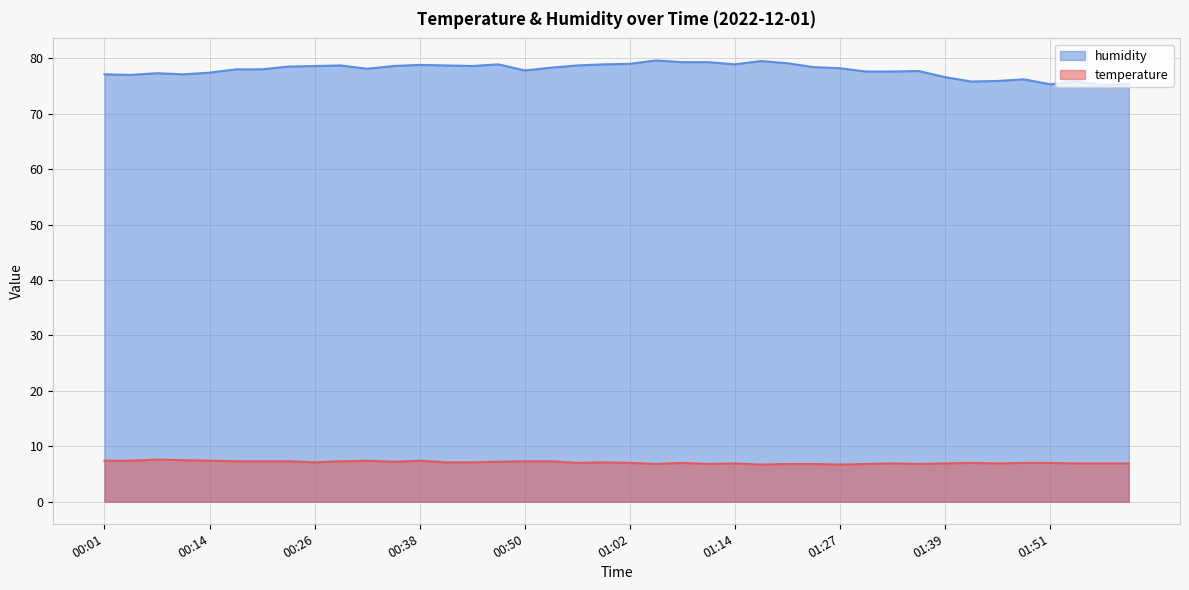

True or false: humidity and temperature intersect in this chart.

False